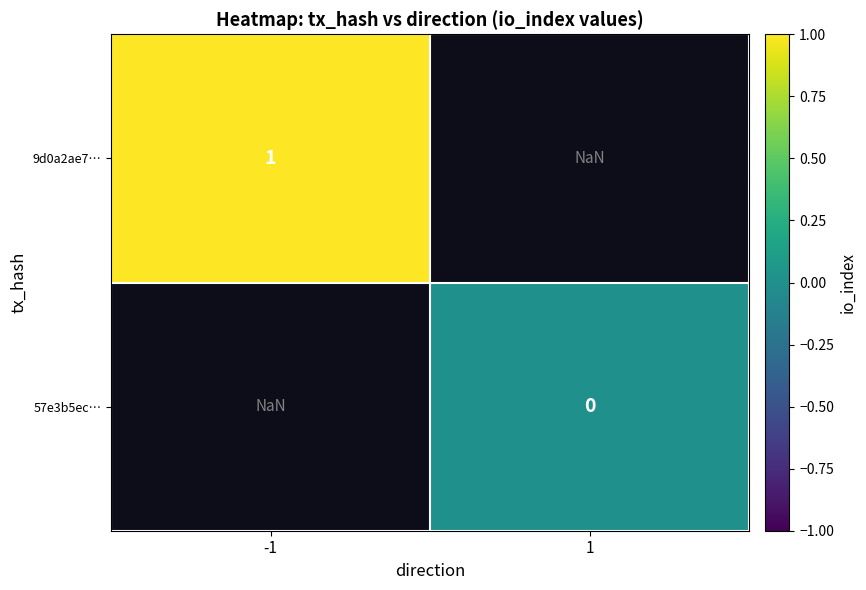

Count the number of categories in the chart.

2